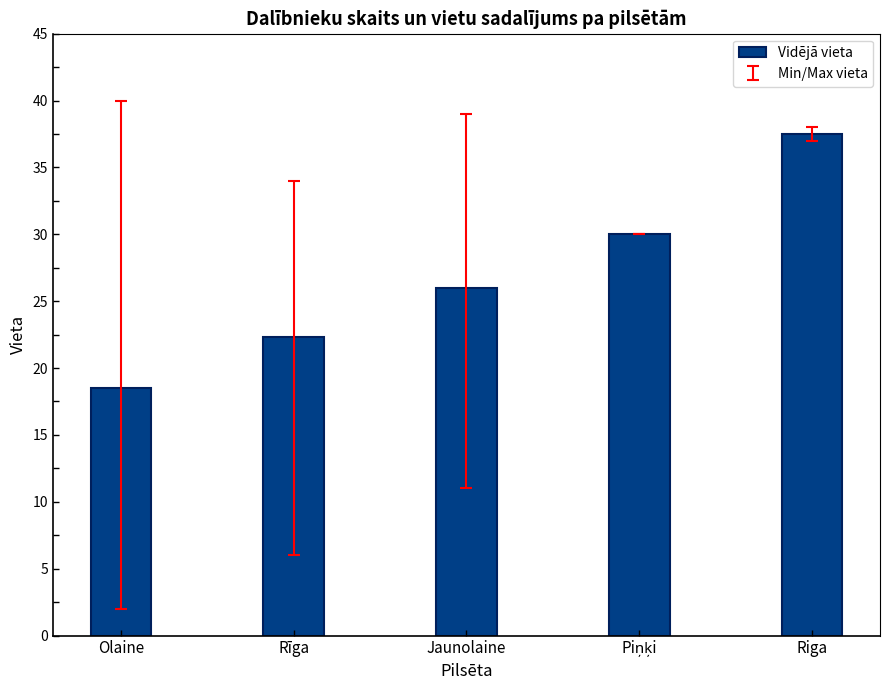

True or false: the data shows 37.5 at Riga.

True